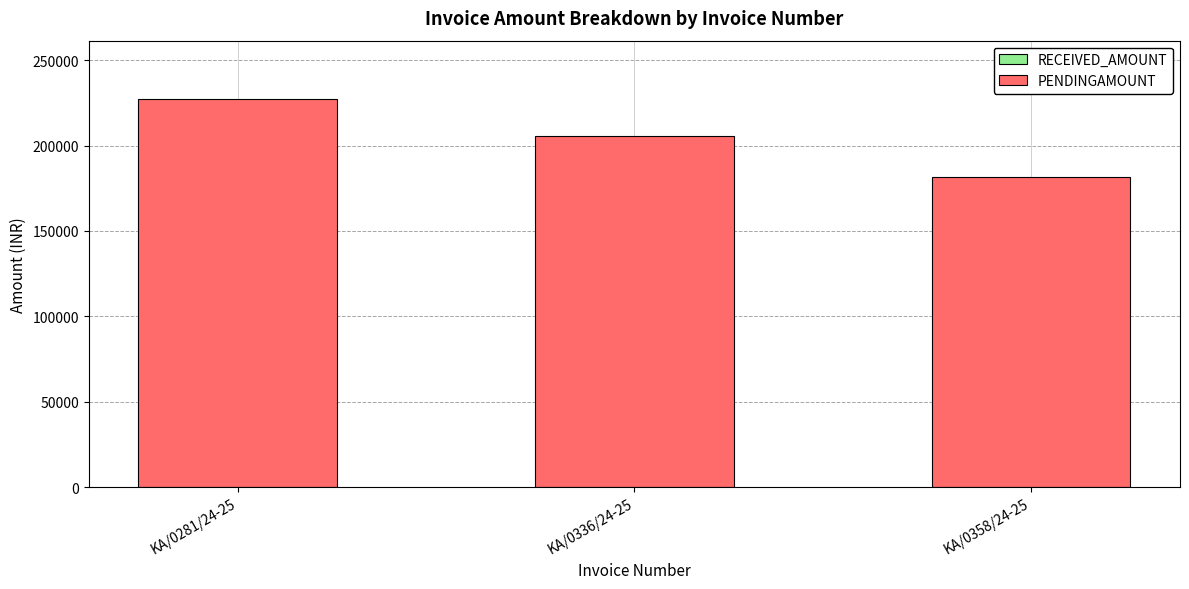

Which category has the highest value across all series?

KA/0281/24-25